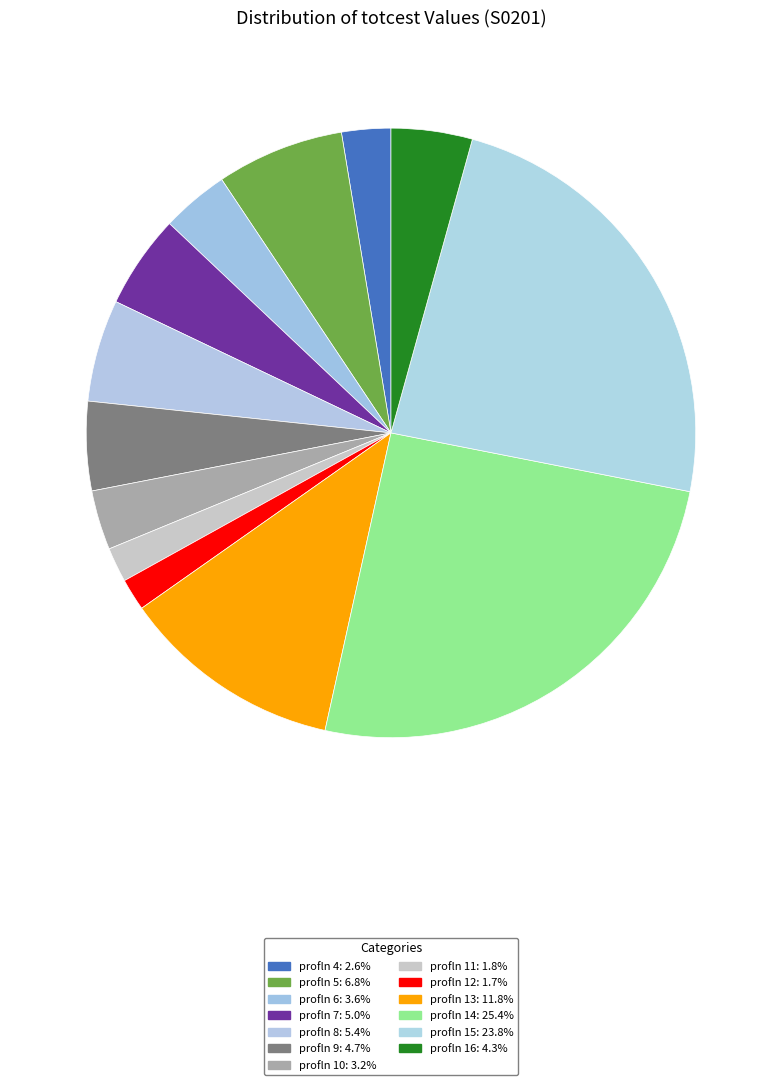

Combined, do profln 5 and profln 7 account for over 50%?

No